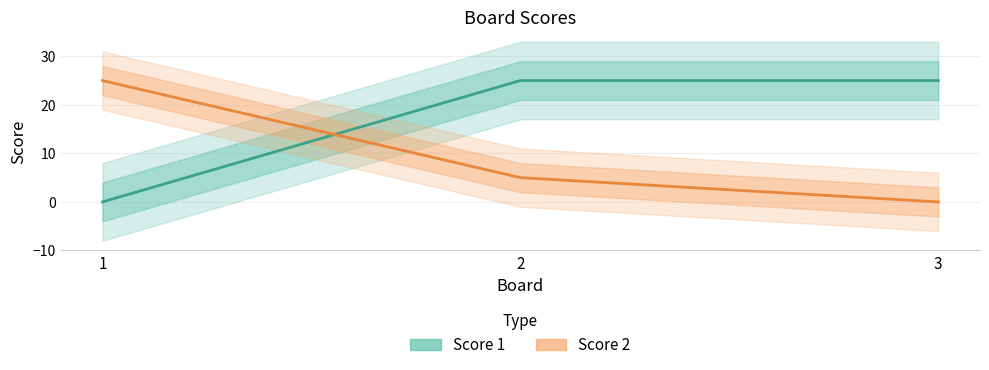

Which category has the highest value in the Score 1 series?

2